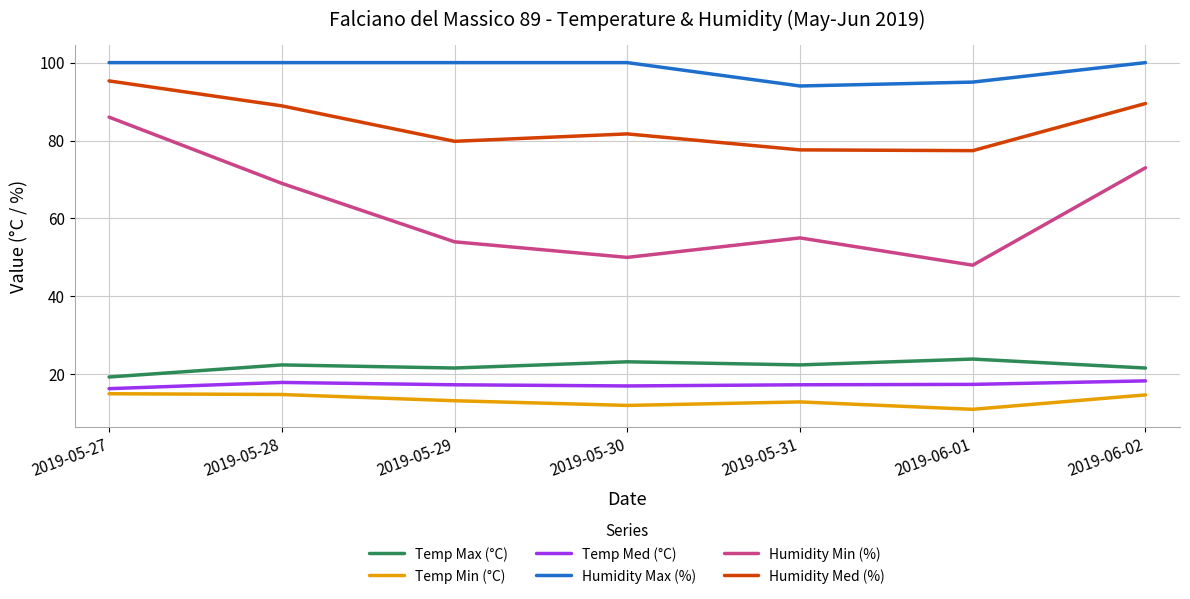

What is the sum of all Temp Max (°C) values?

154.4